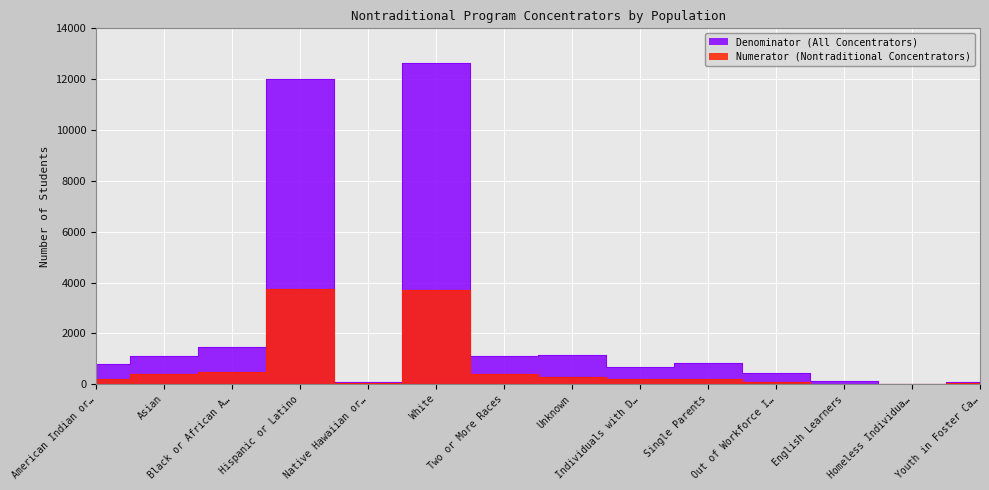

What is the sum of the Denominator (All Concentrators) values at English Learners and Out of Workforce I…?

572